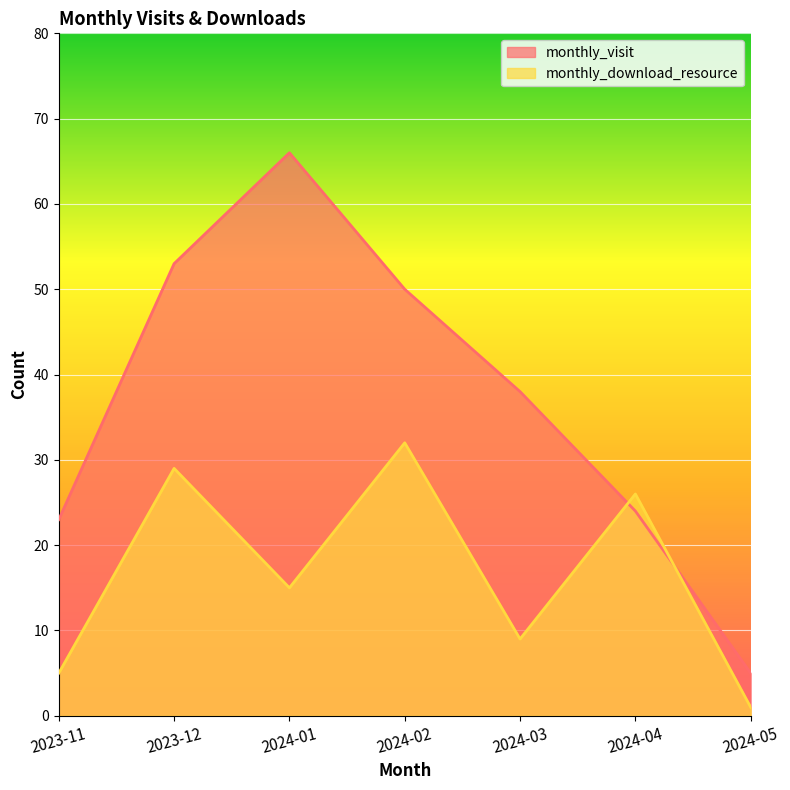

At which category does monthly_download_resource reach its first local peak?

2023-12